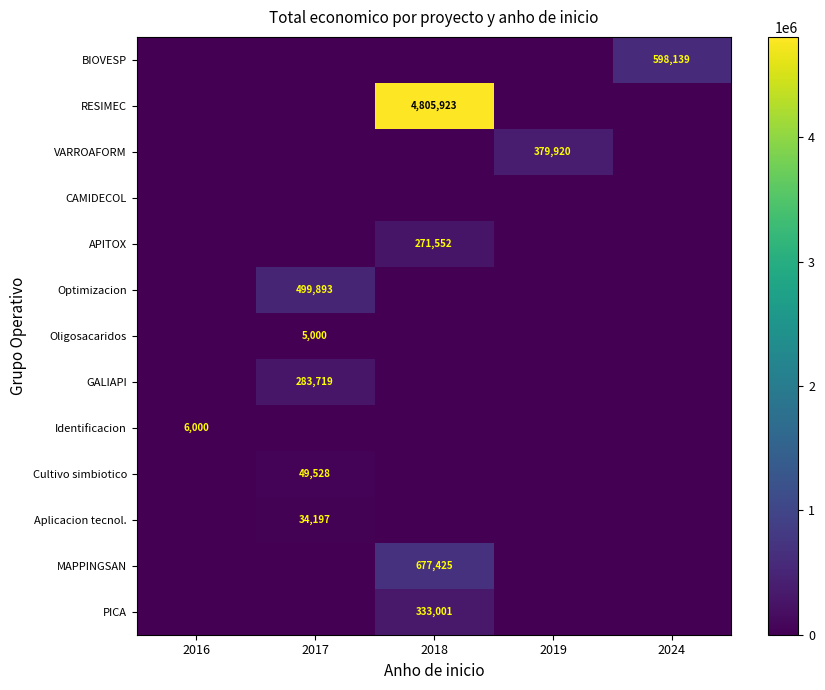

True or false: Optimizacion has a value of 751416 at 2017.

False